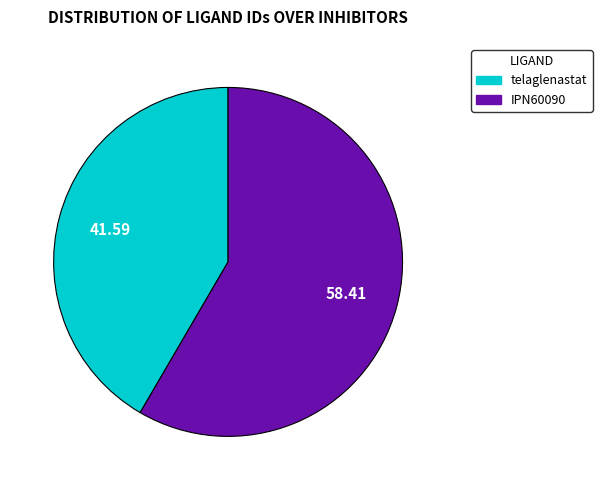

Is it true that telaglenastat is 42% of the pie?

True